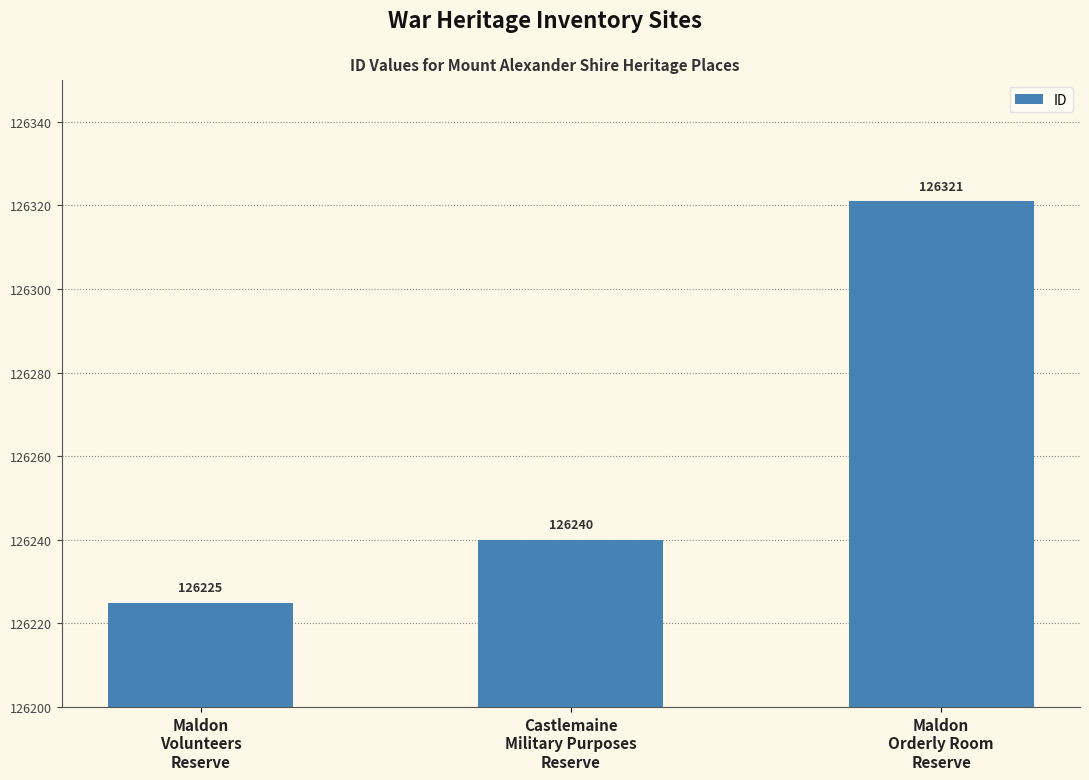

How many series are shown in this chart?

1